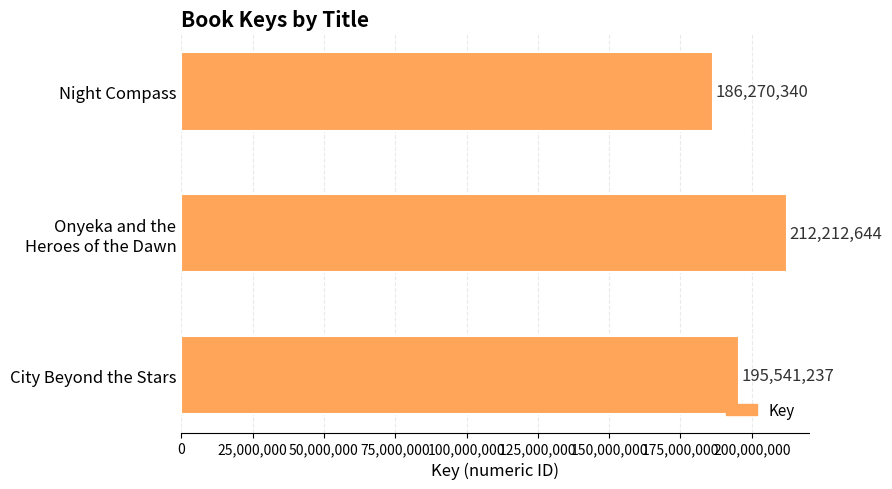

True or false: the data shows 195541237 at City Beyond the Stars.

True